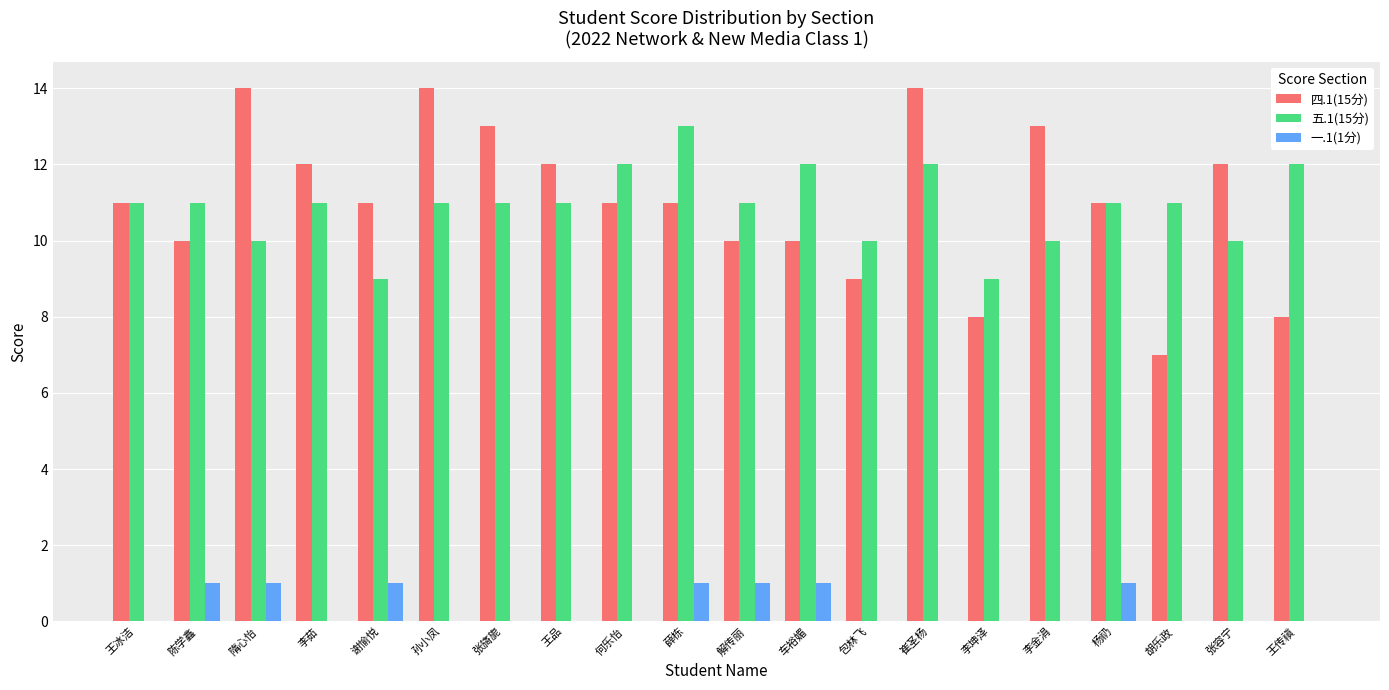

Between 谢愉悦 and 何乐怡, which series saw the biggest shift?

五.1(15分)